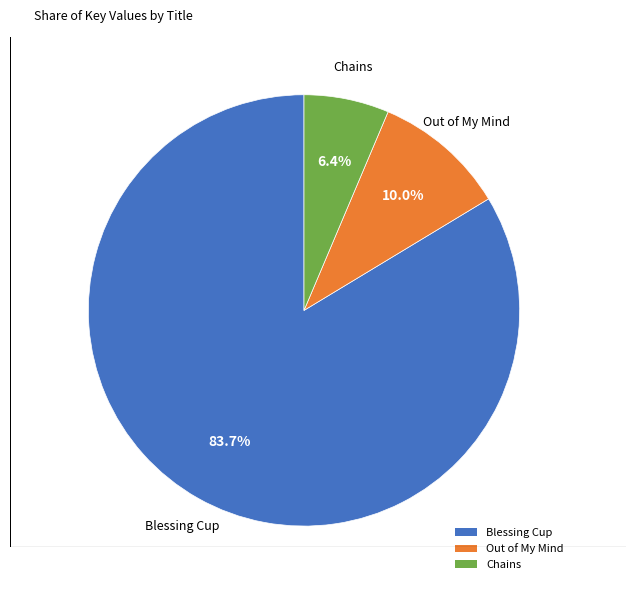

To the nearest percent, what percentage of the pie is Chains?

6%